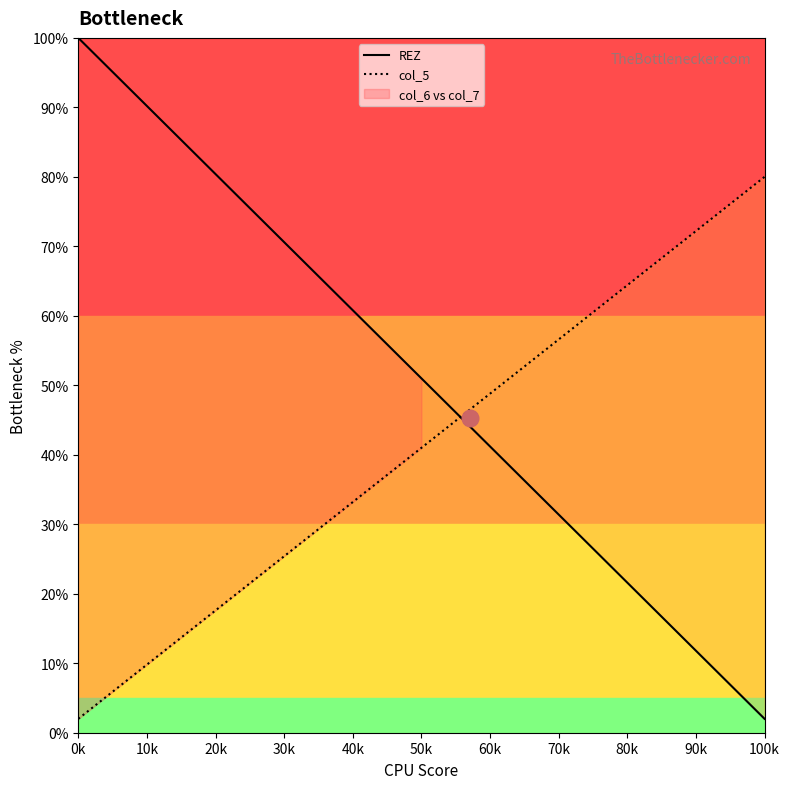

What is the sum of all col_5 values?

615.0